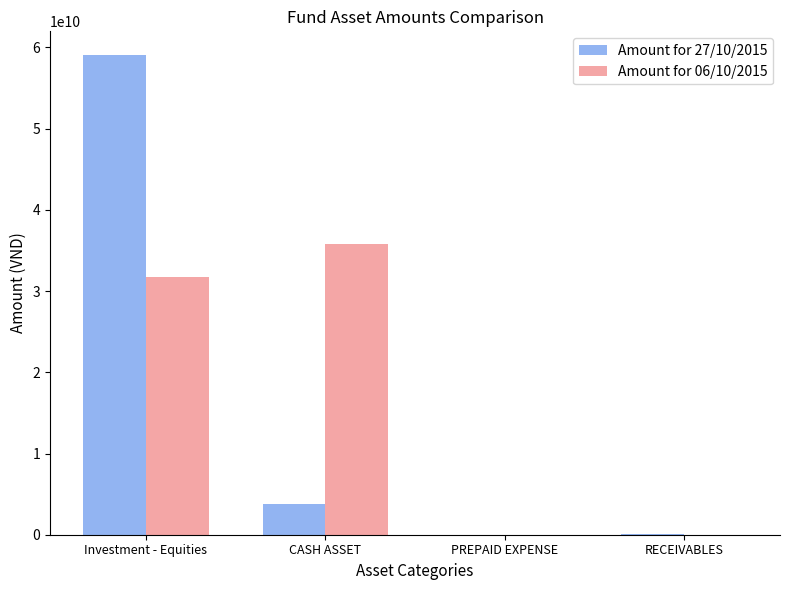

Is it true that Amount for 06/10/2015 equals 0 at RECEIVABLES?

True